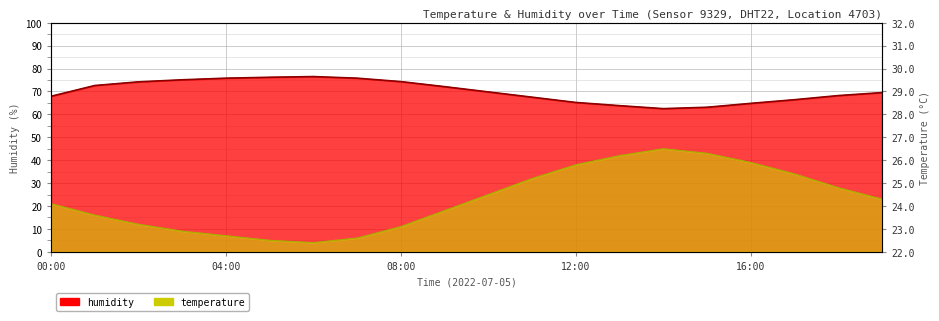

At which category does temperature reach its first local peak?

14:00